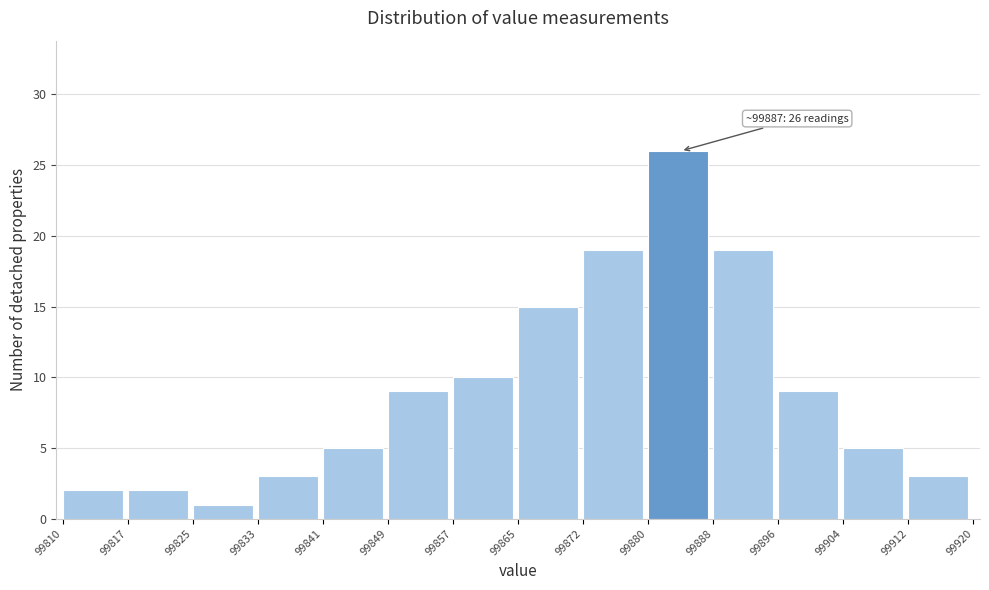

Over which range of the x-axis is the bar tallest?

99880 to 99888